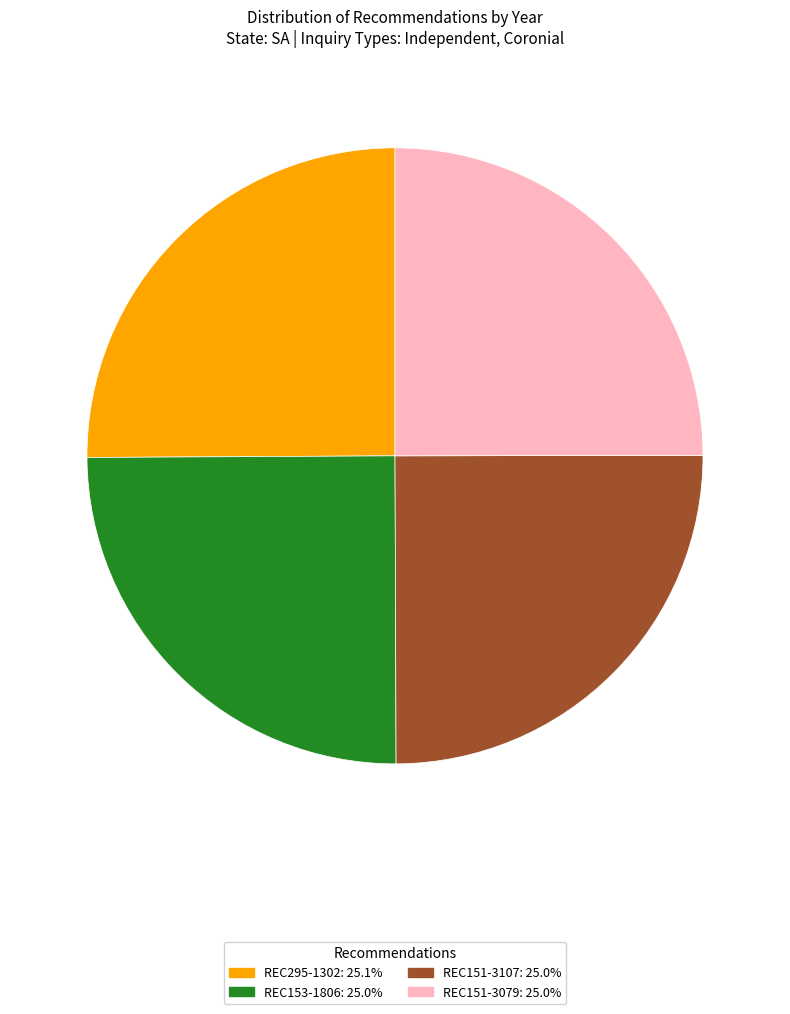

Does any single category account for the majority?

No